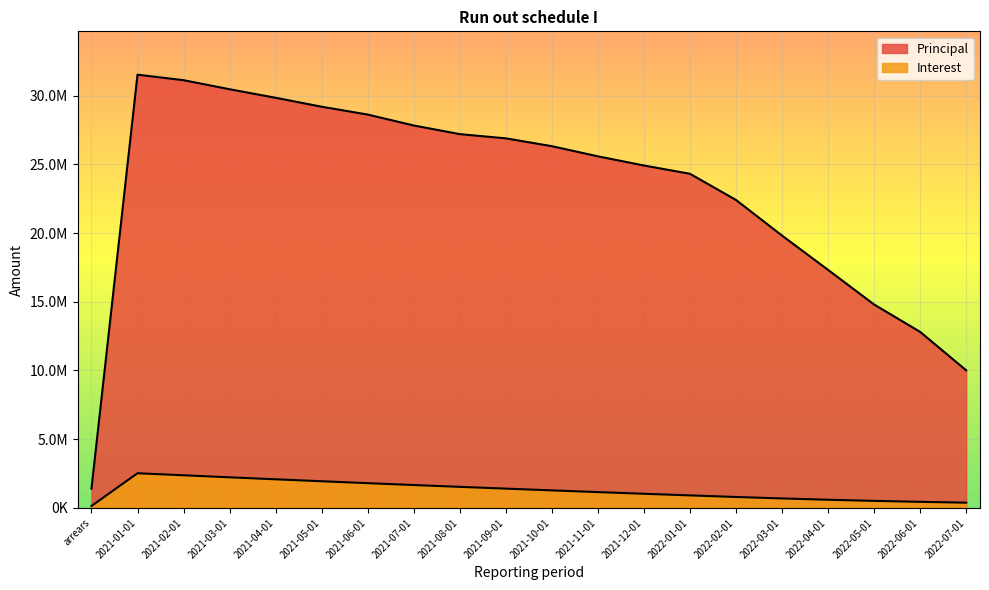

The Principal series shows 37217525.7 at 2021-09-01. True or false?

False